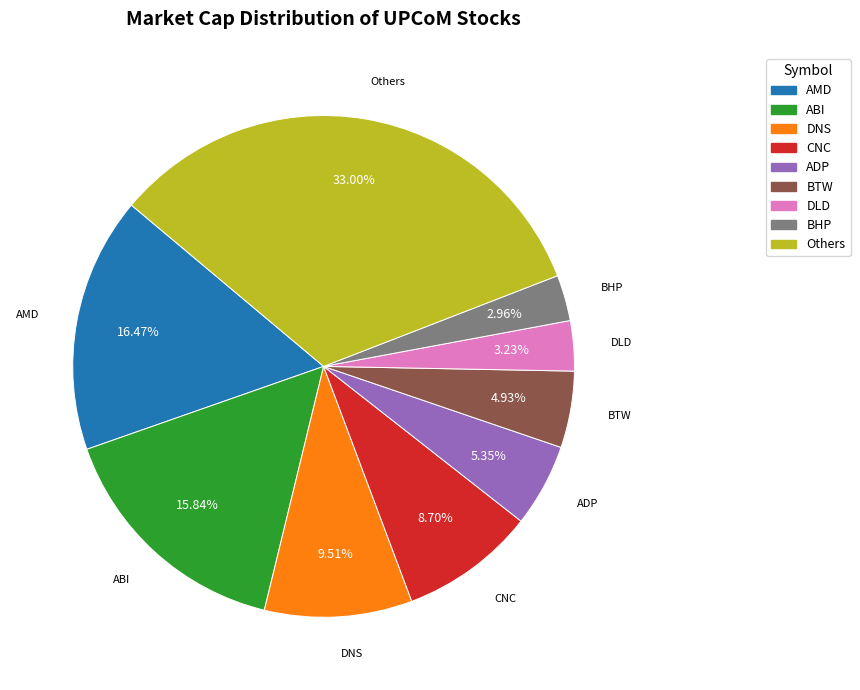

Does any single category account for the majority?

No